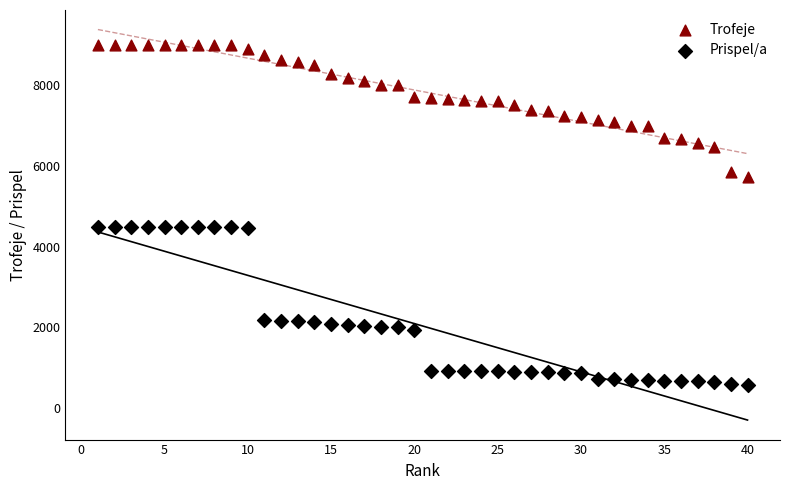

Which series reaches the minimum Y coordinate?

Prispel/a